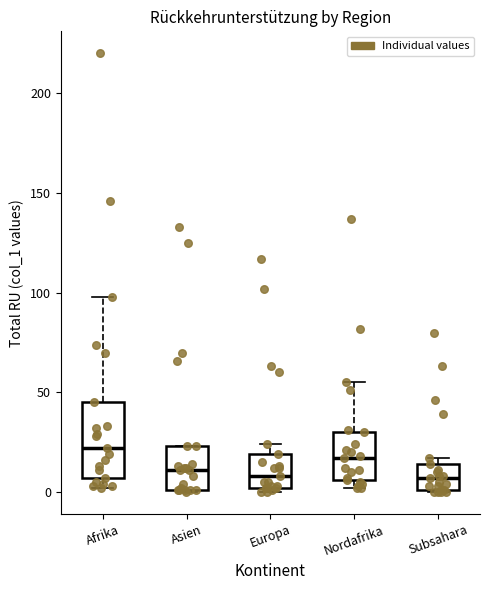

Which box is the tallest, from its lower edge to its upper edge?

Afrika